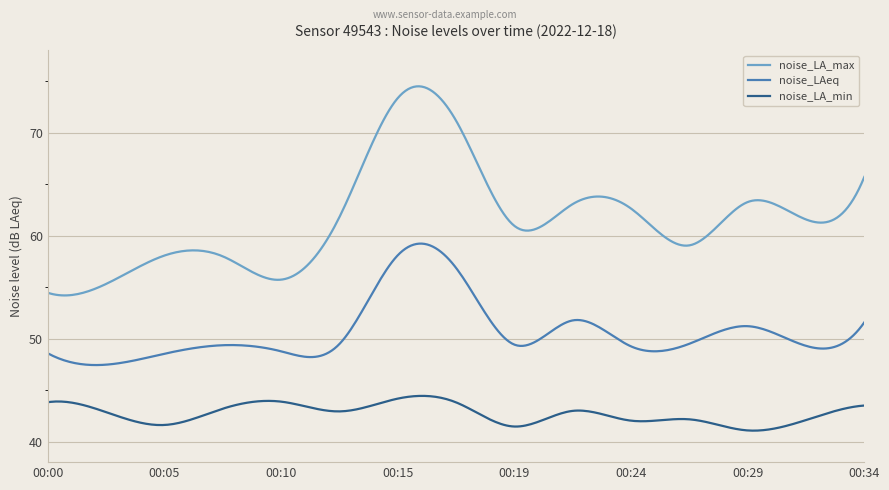

Which series has the largest range (max minus min)?

noise_LA_max